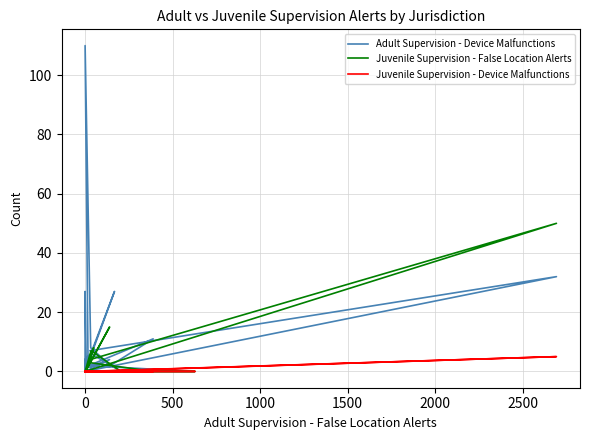

Which series has the largest range (max minus min)?

Adult Supervision - Device Malfunctions